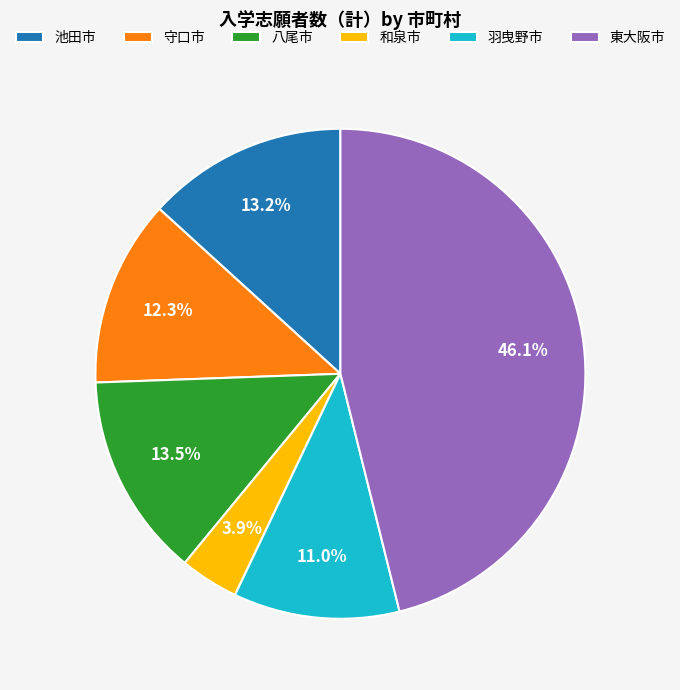

Which category has the biggest portion of the pie?

東大阪市